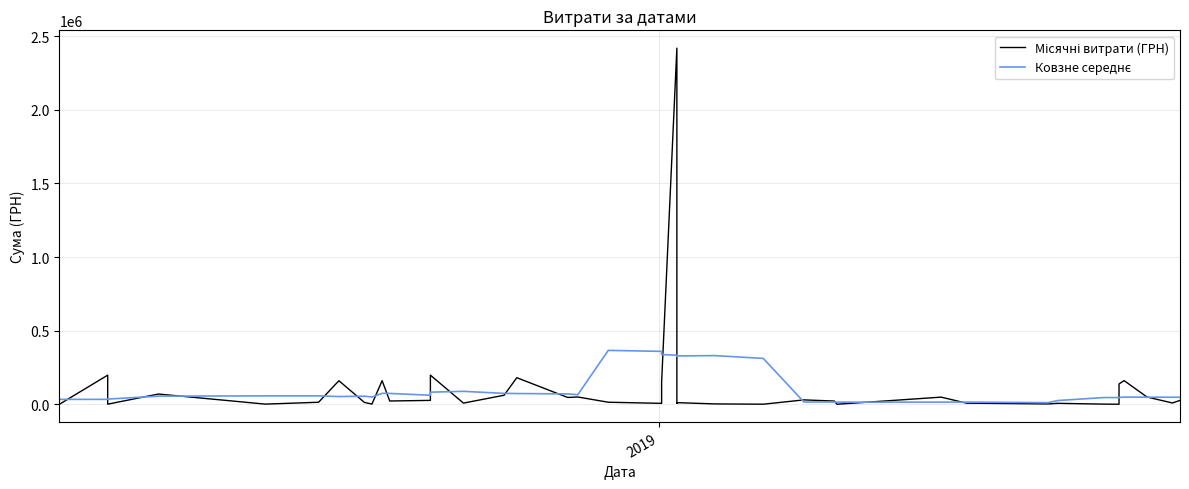

List the series in order of their overall mean, lowest first.

Ковзне середнє, Місячні витрати (ГРН)